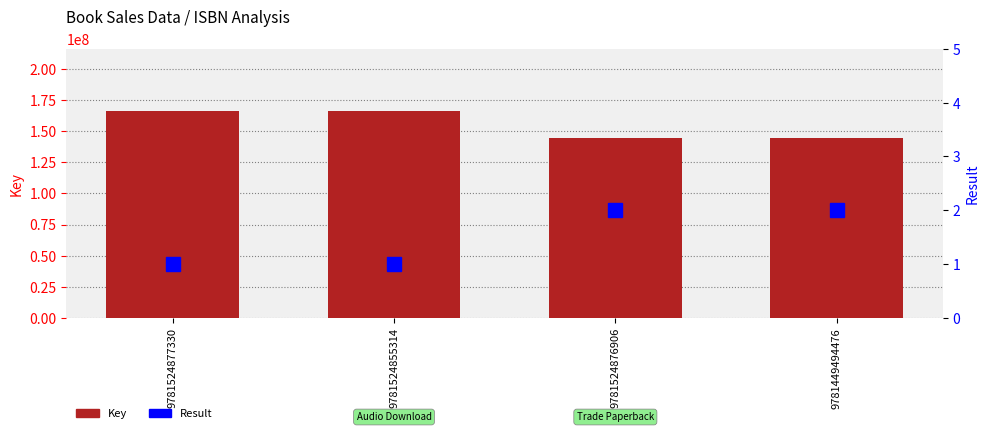

What is the value of the Result bar at the 1st from the left?

1